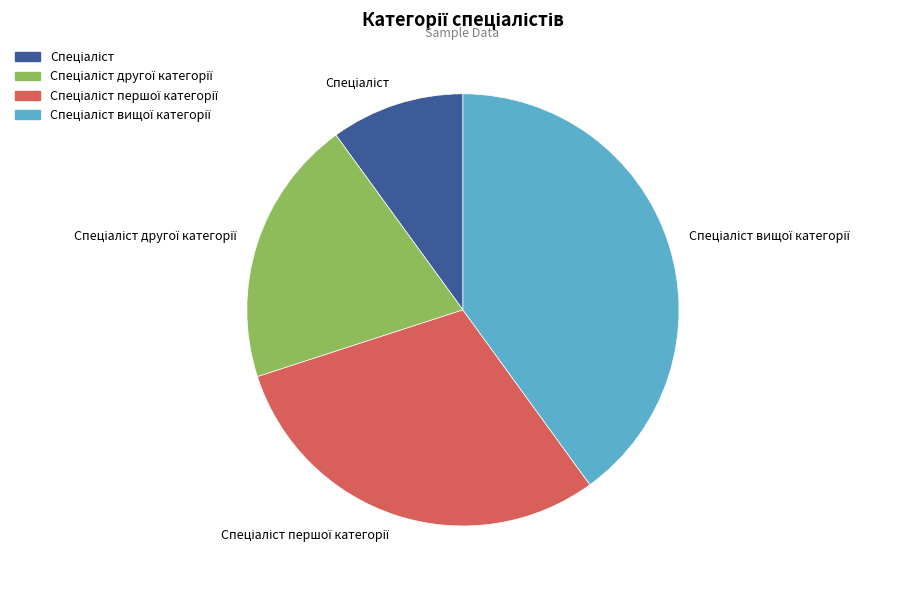

Is there a majority slice in this chart?

No